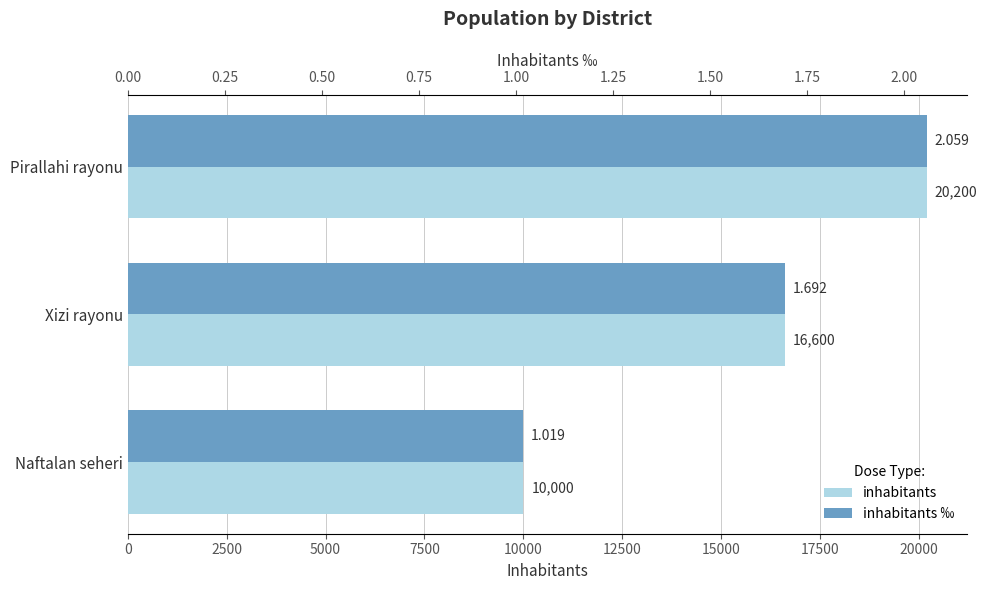

How many groups of bars are there?

3